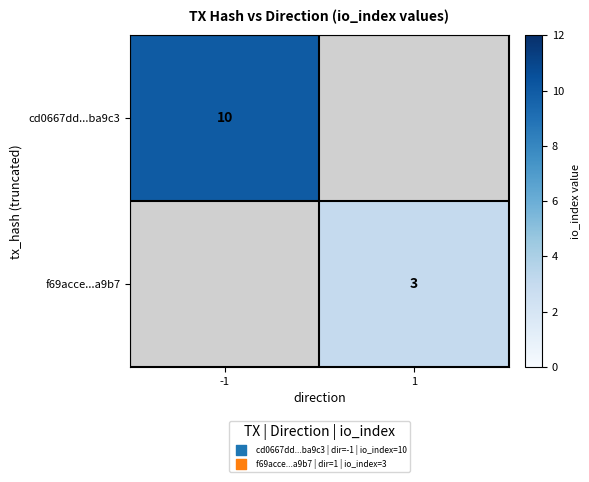

True or false: cd0667dd...ba9c3 has a value of 10 at -1.

True